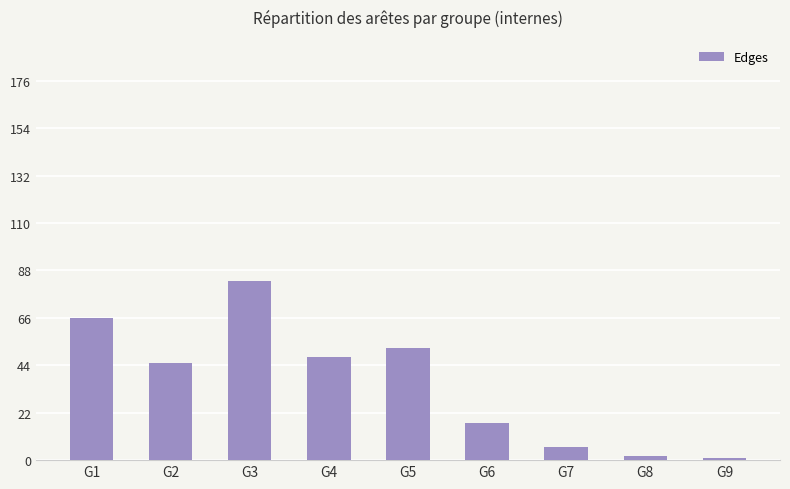

Reading right to left, extract all data points from this chart.

1	2	6	17	52	48	83	45	66